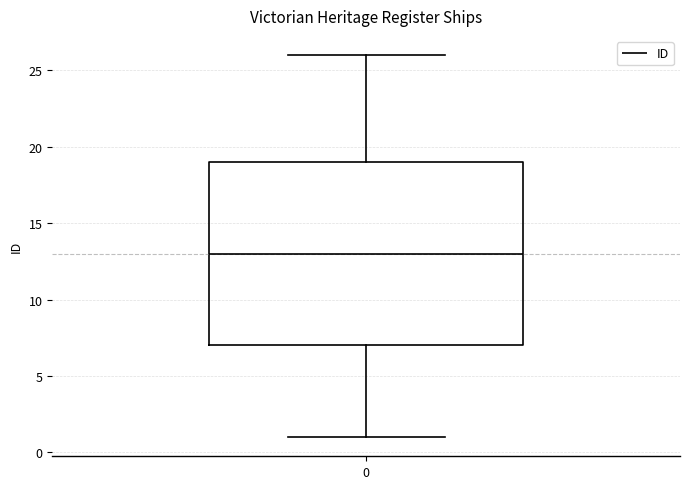

Where is the lower edge of the box at x = 0 on the y-axis? The values are not printed on the chart, so give them approximately, as read against the axis.

7